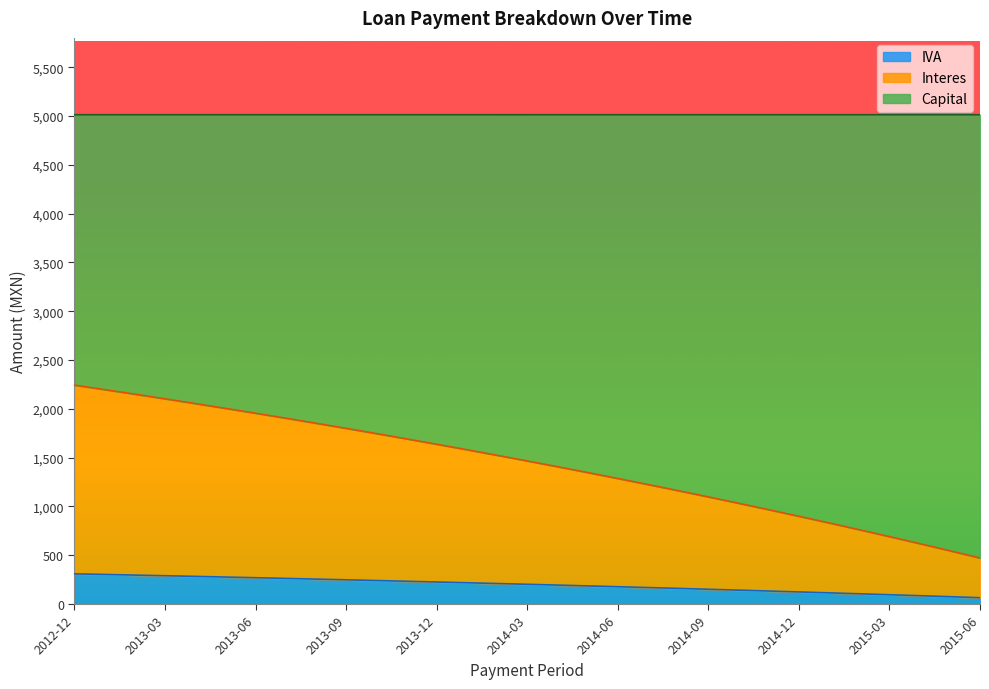

What are all the series names shown in the legend?

IVA, Interes, Capital